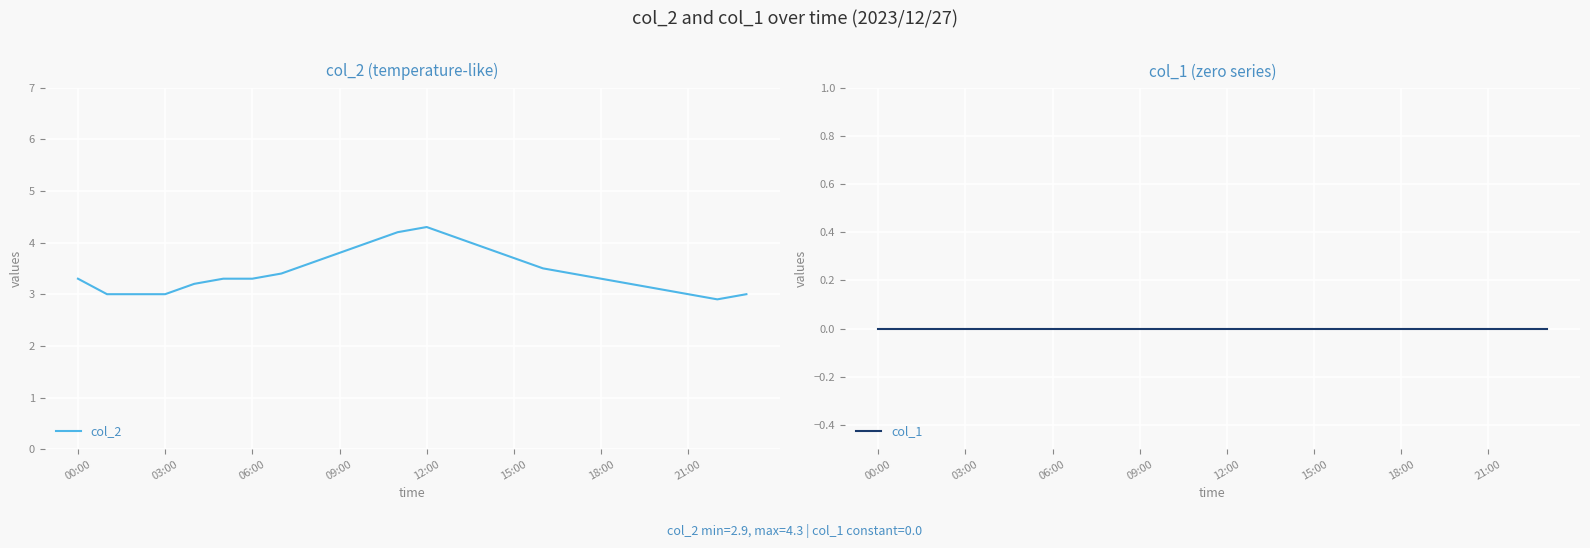

What position from the left is 22?

23